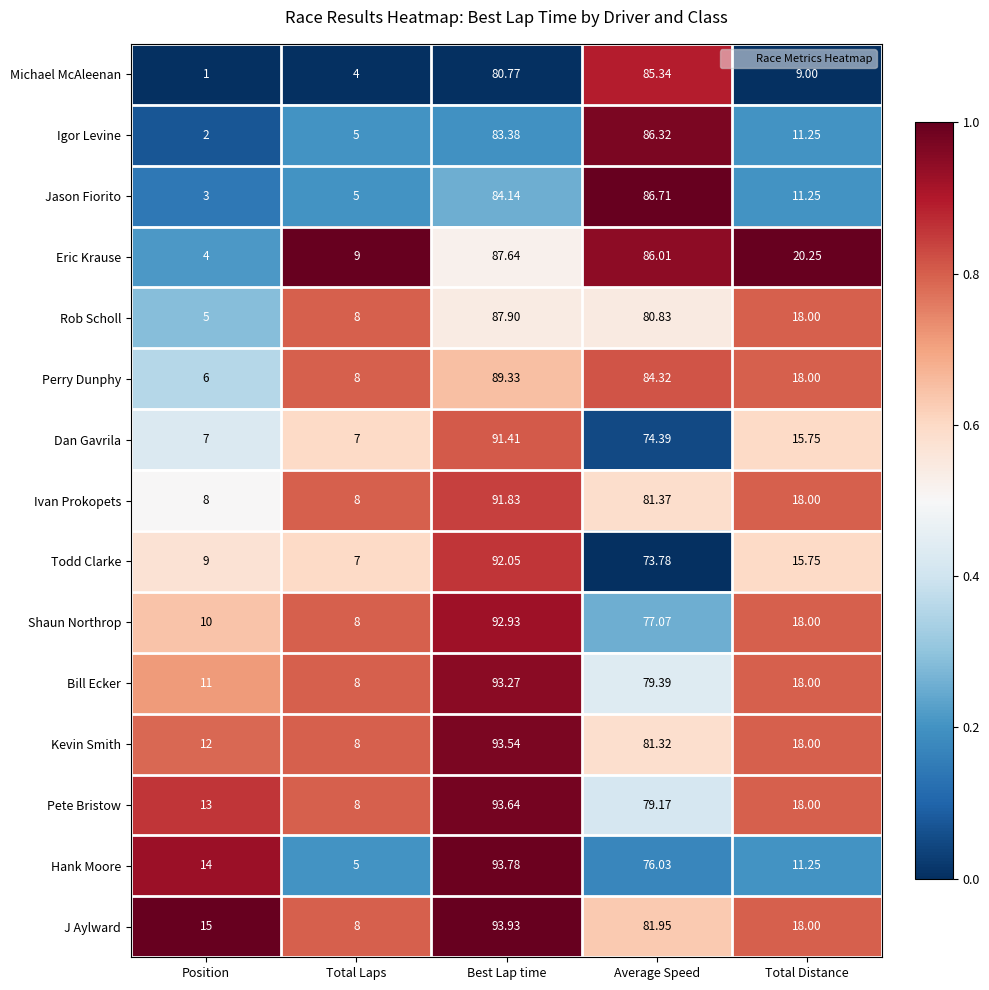

Which series changed the most between Position and Best Lap time?

Dan Gavrila